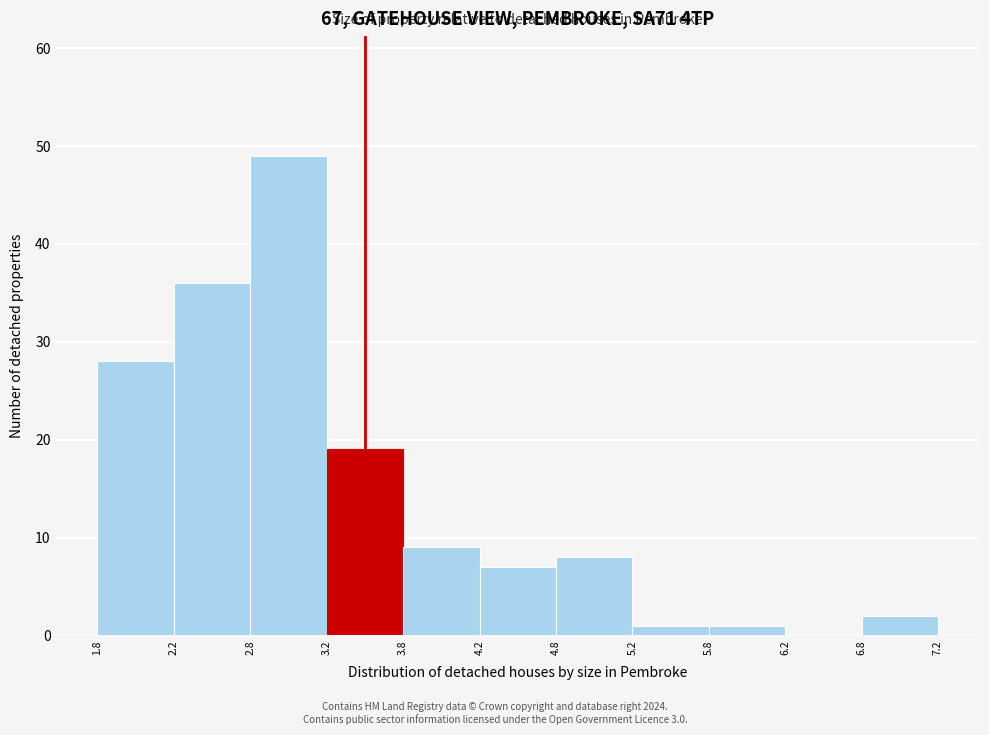

How tall is the bar that spans 4.2 to 4.8 on the x-axis? The values are not printed on the chart, so give them approximately, as read against the axis.

7